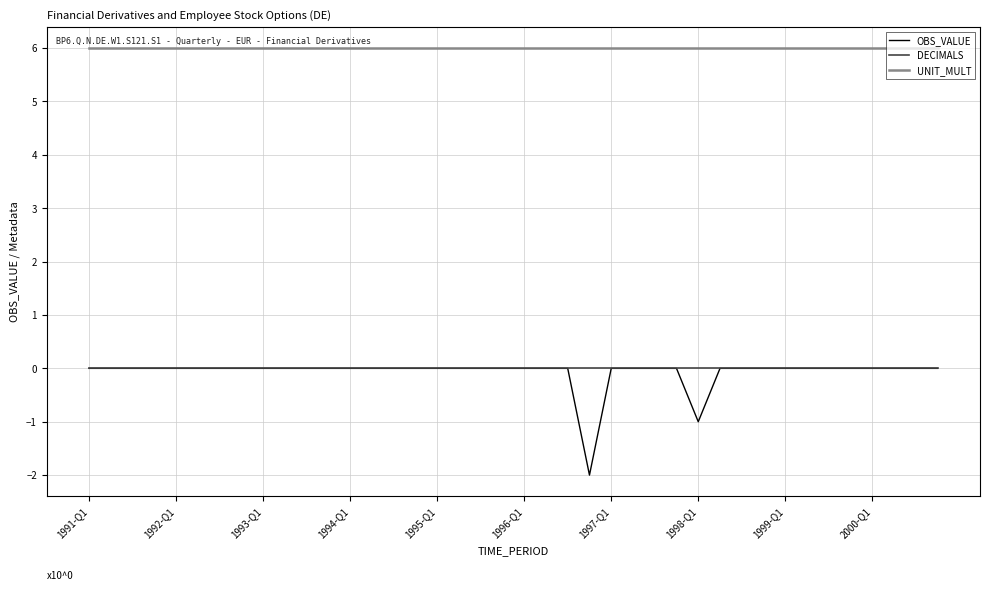

Which series has the widest spread of values?

OBS_VALUE